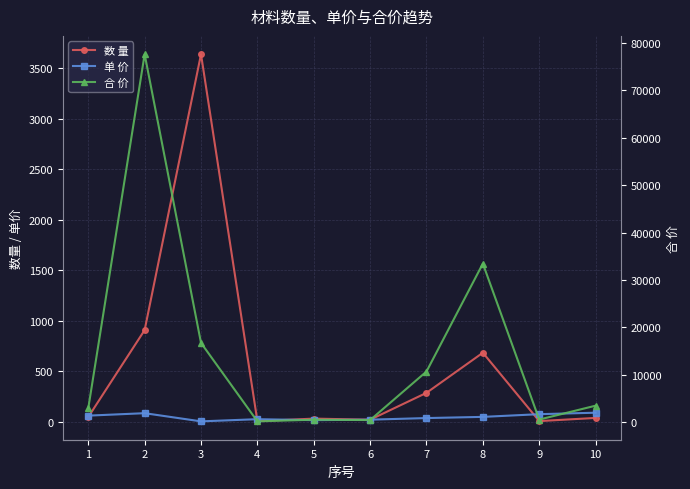

Which category has the lowest value in the 合 价 series?

4